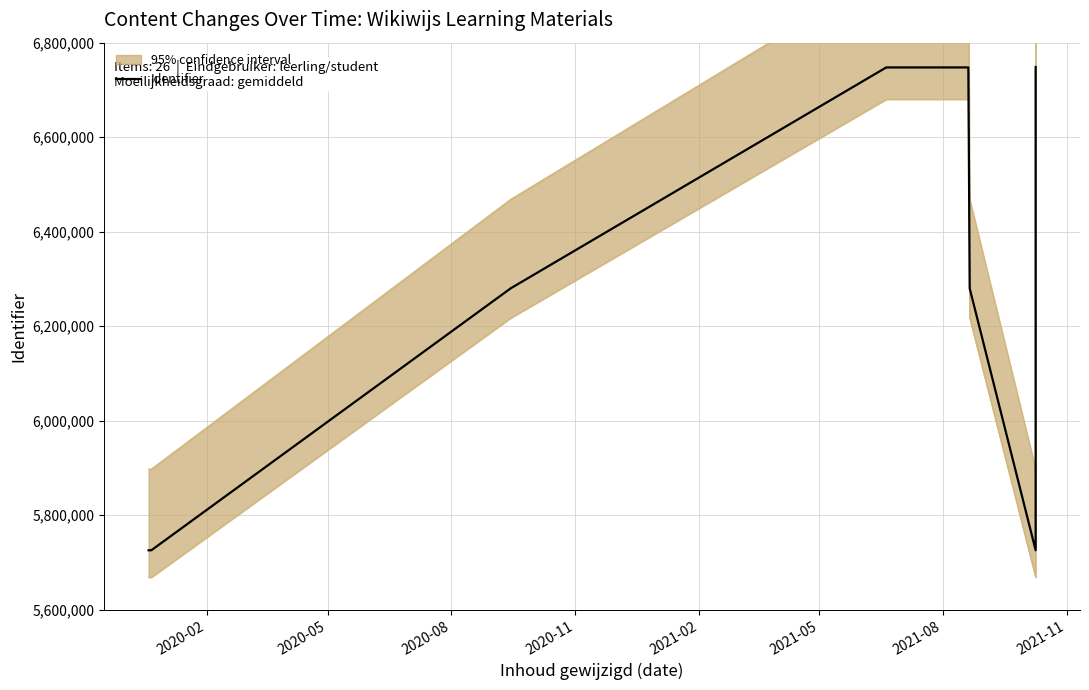

How many lines are shown in the chart?

1